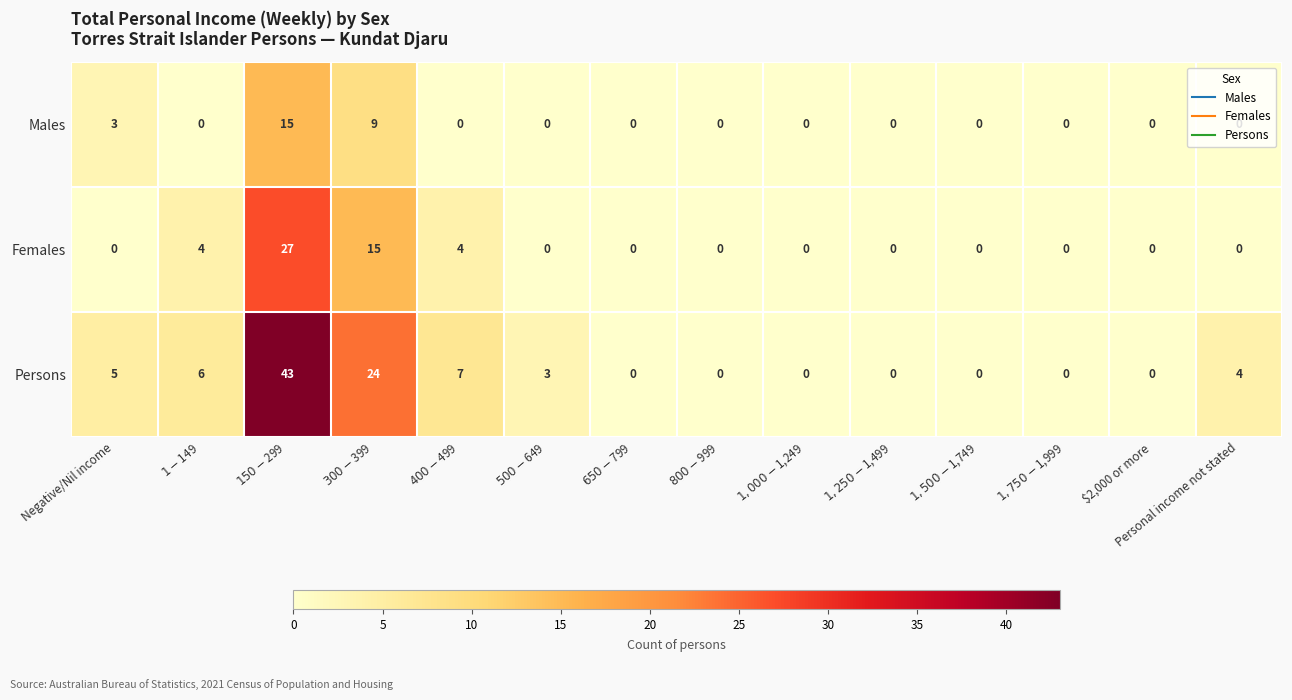

At $1-$149, list the series in order from smallest to largest.

Males, Females, Persons